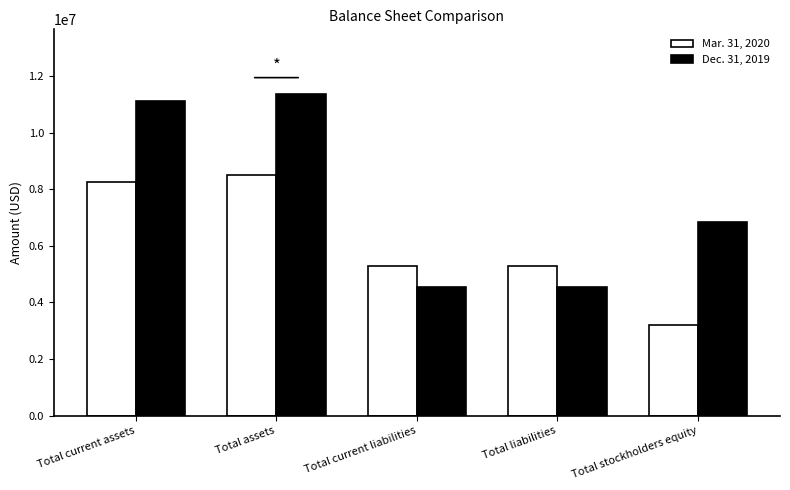

The value of Dec. 31, 2019 at Total liabilities is 2947817. True or false?

False